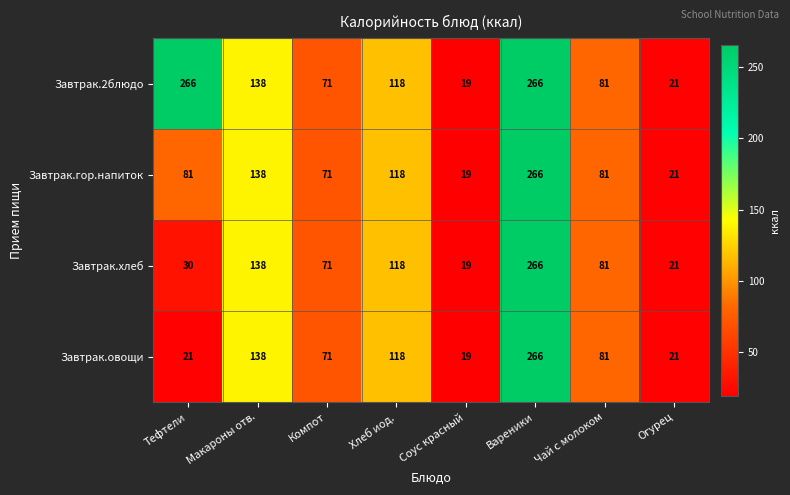

What is the maximum value shown in the chart?

266